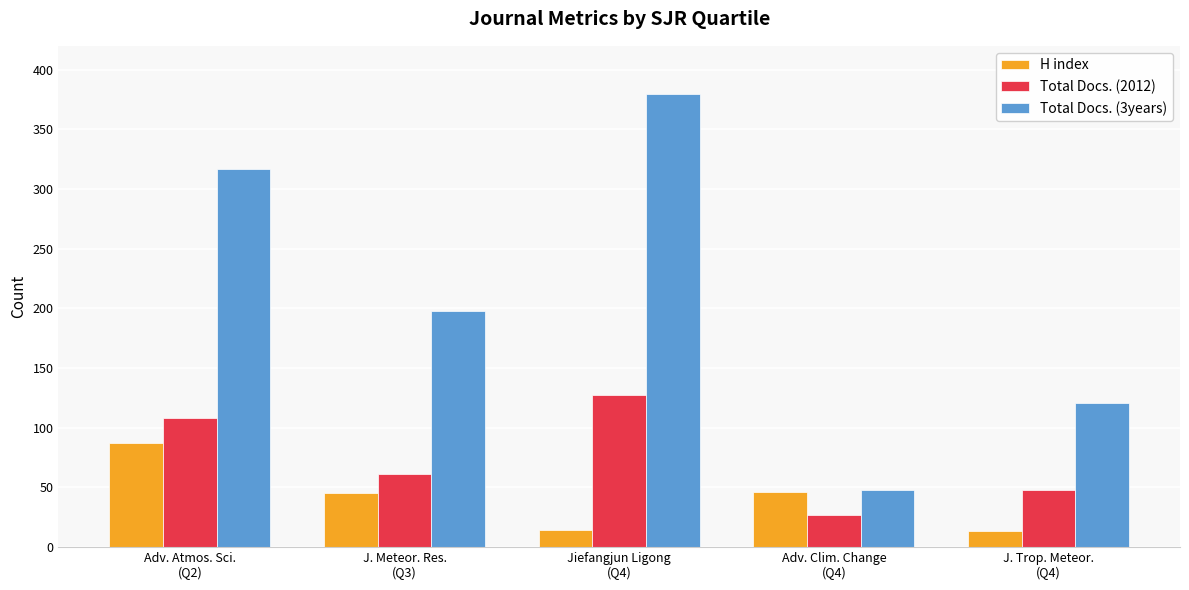

Between Adv. Atmos. Sci.
(Q2) and Jiefangjun Ligong
(Q4), which series saw the biggest shift?

H index